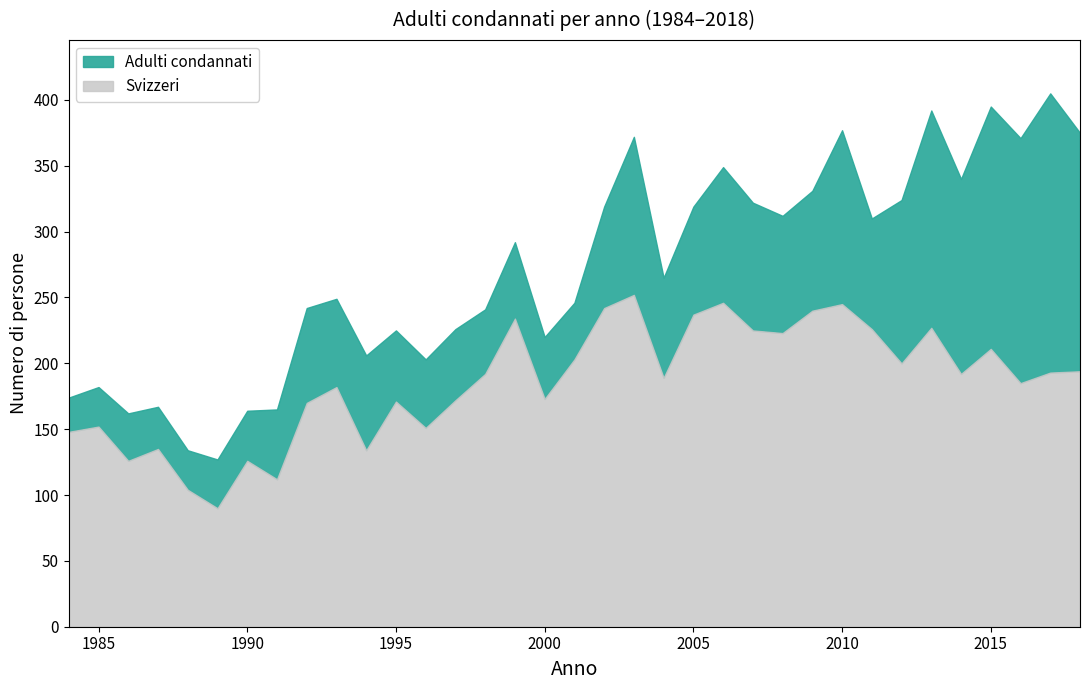

Where does the Totale stranieri series first go above 72?

2002